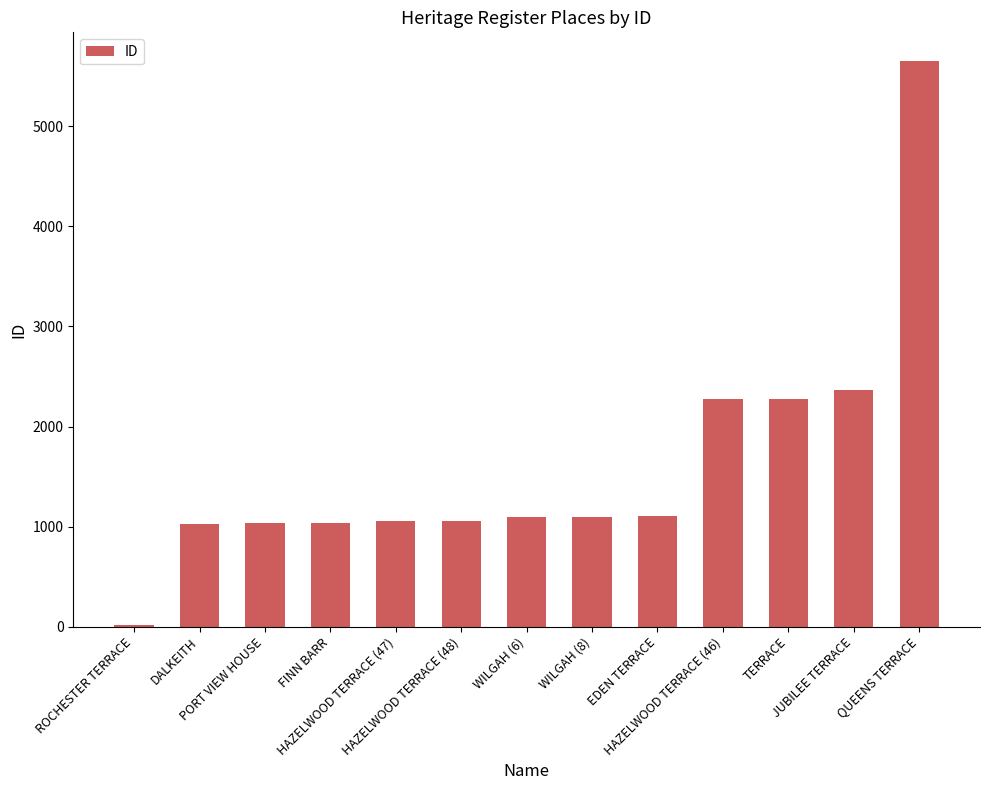

What is the sum of all values?

21089